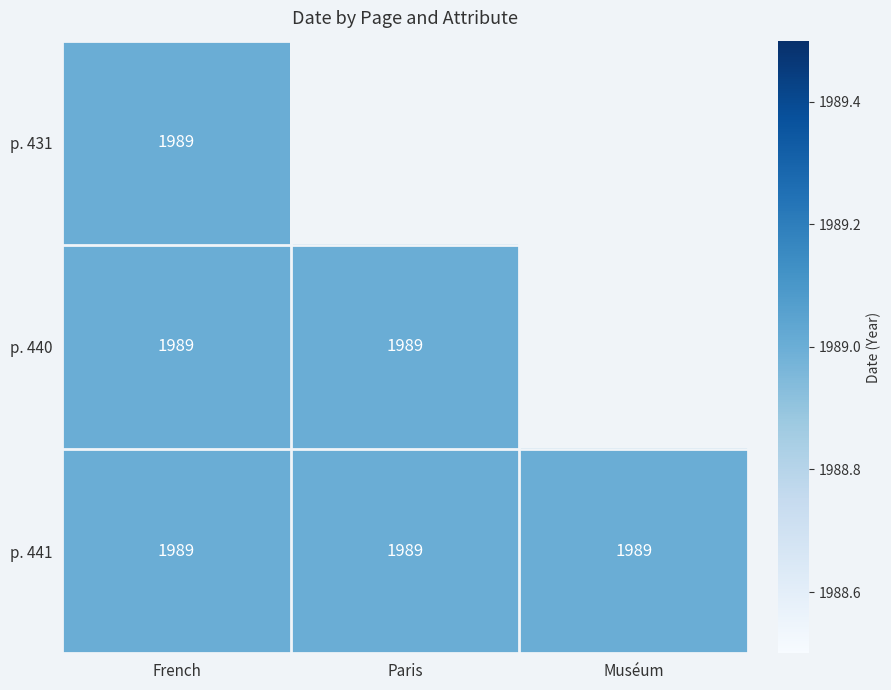

True or false: p. 431 has a value of 1989 at French.

True